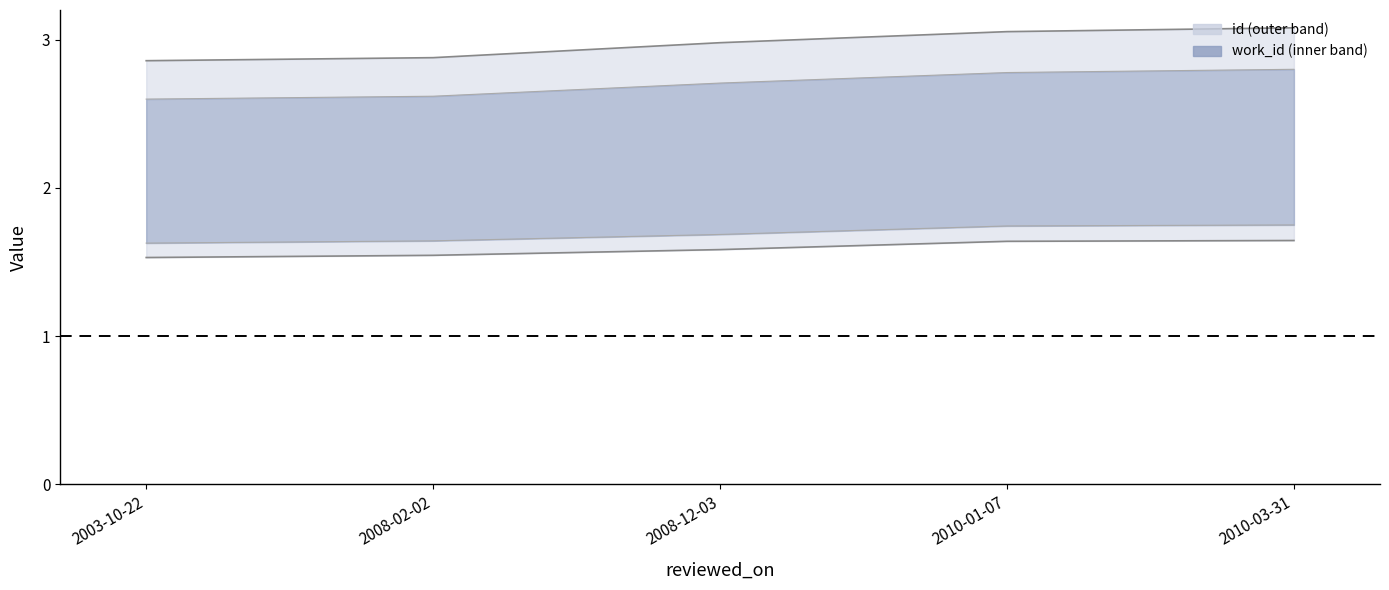

True or false: work_id has a value of 1.6 at 2008-02-02.

True